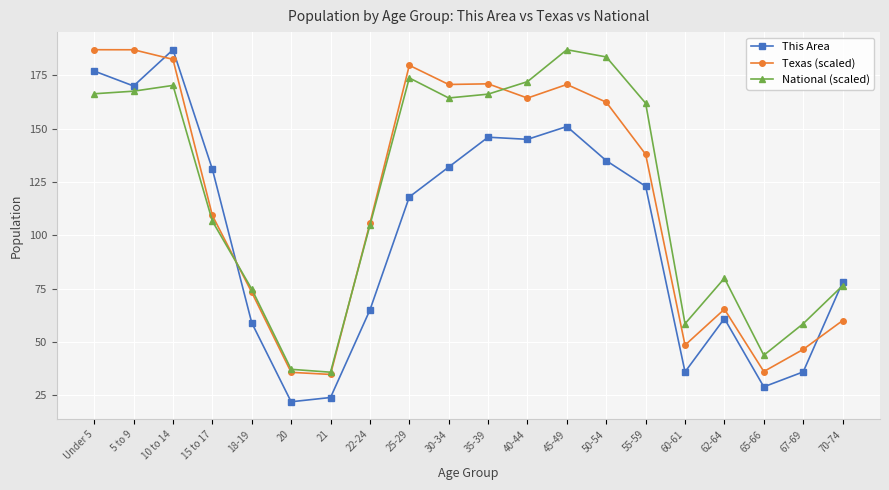

What is the difference between the highest and lowest values at 70-74?

18.0